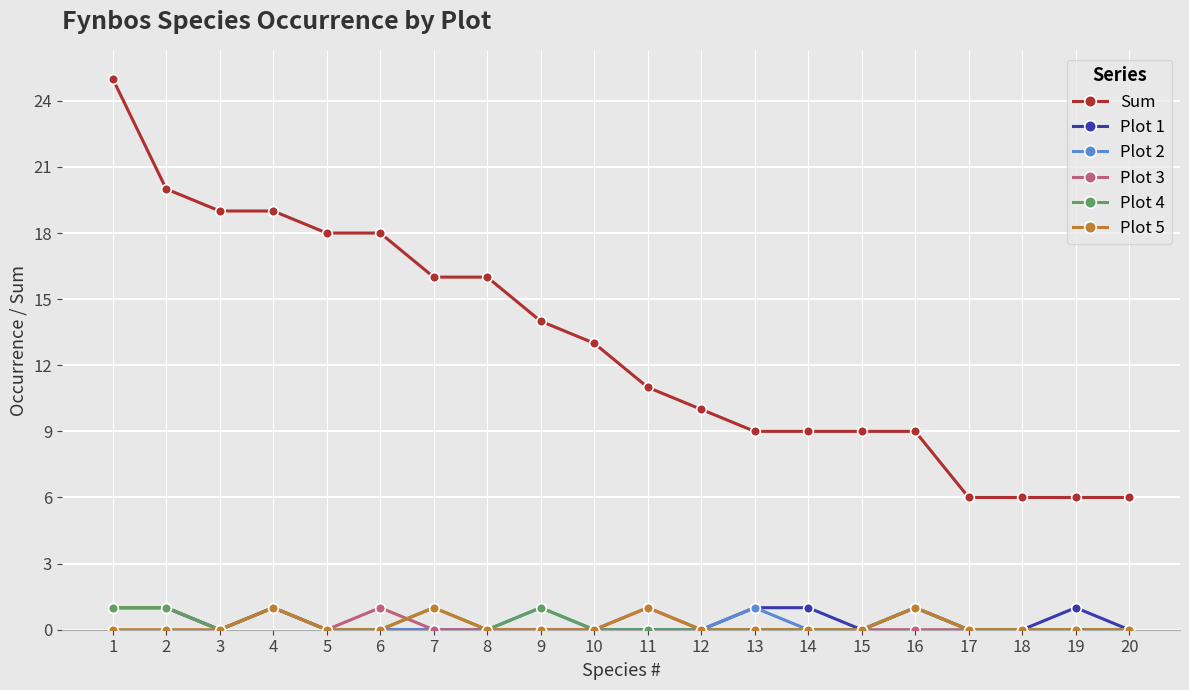

Which series has the widest spread of values?

Sum